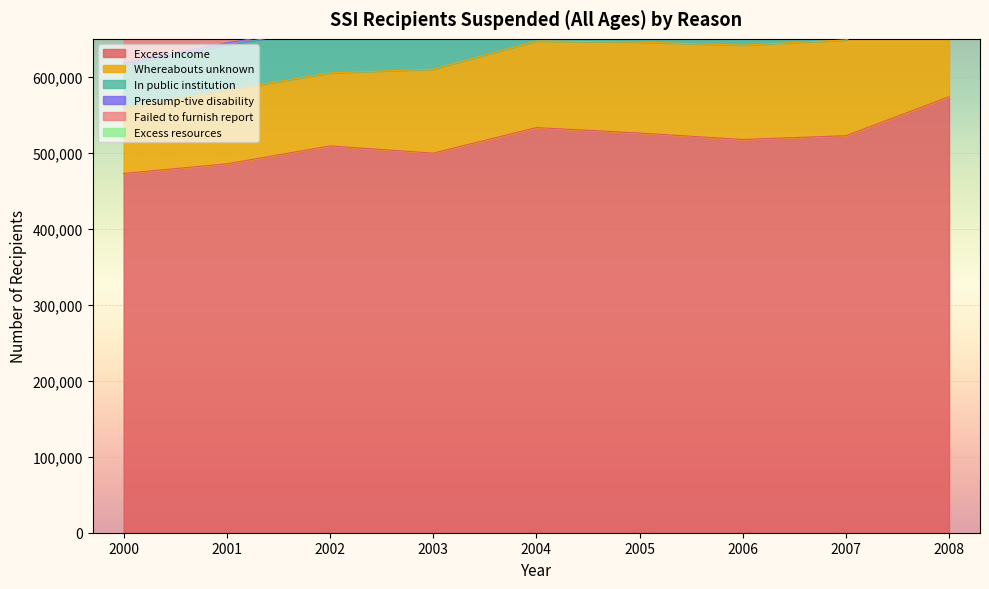

Reading left to right, transcribe all the data shown in this chart.

Excess income: 472900	485500	509100	499600	533200	526050	517552	522508	573824
Whereabouts unknown: 87000	97000	96000	110500	113900	119630	124100	126106	136745
In public institution: 56100	59600	59000	59800	64200	69870	73109	74035	77527
Presump-tive disability: 2000	2500	2600	2300	1900	2350	3040	2803	2970
Failed to furnish report: 47300	49500	47500	41200	43800	29430	16411	26682	26716
Excess resources: 38000	47500	45500	45800	44600	38040	37020	37168	37917